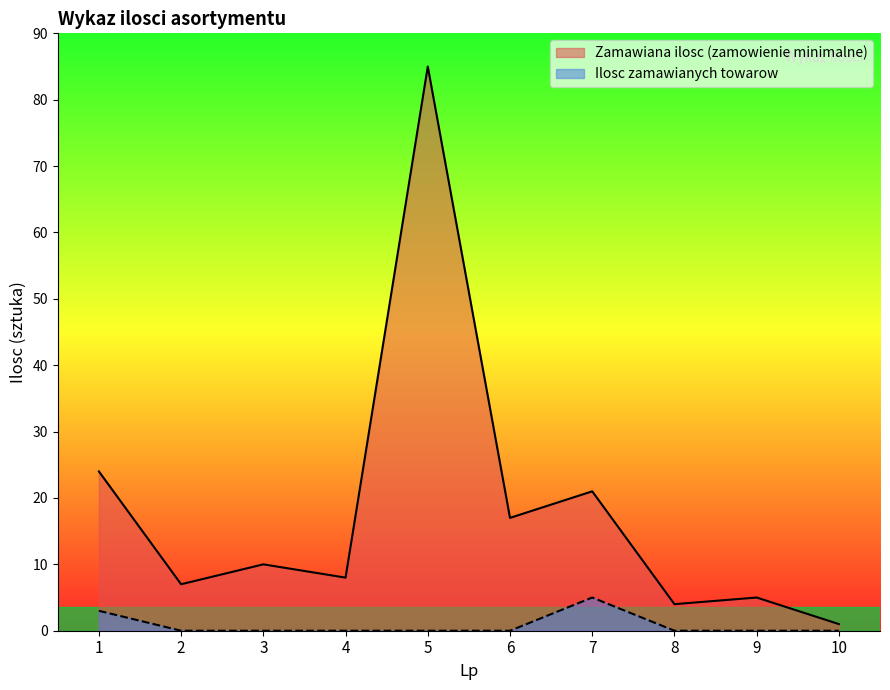

What is the spread (max minus min) of values at 2?

7